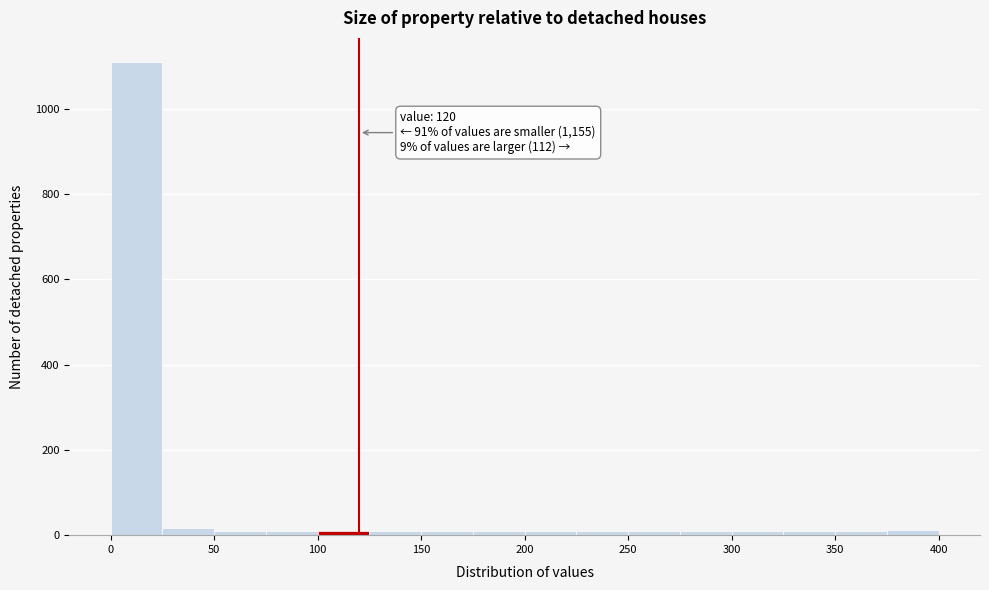

Over which range of the x-axis is the bar tallest?

0 to 25